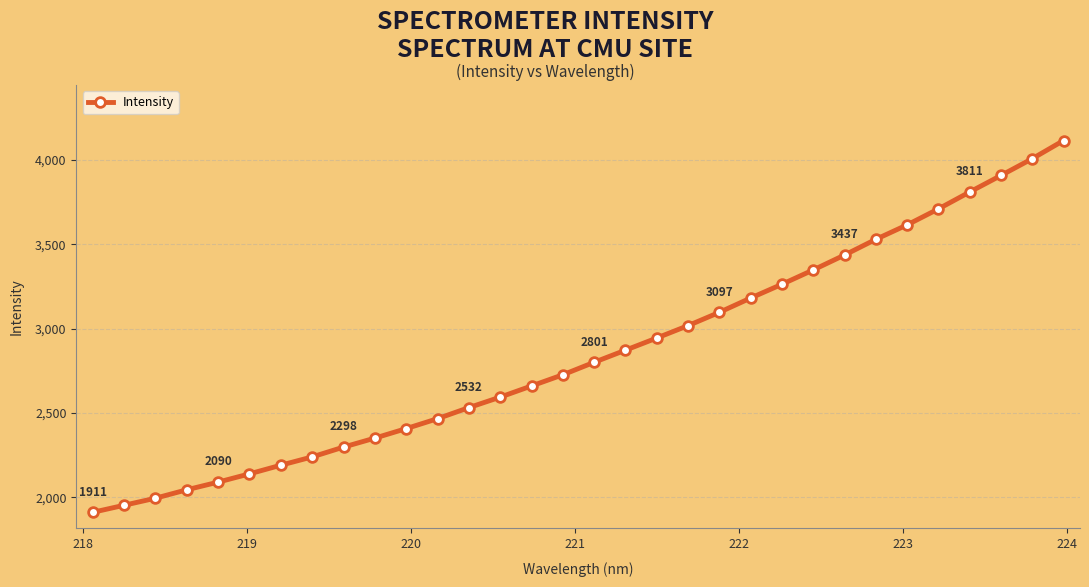

What is the difference between the maximum and minimum values?

2205.6